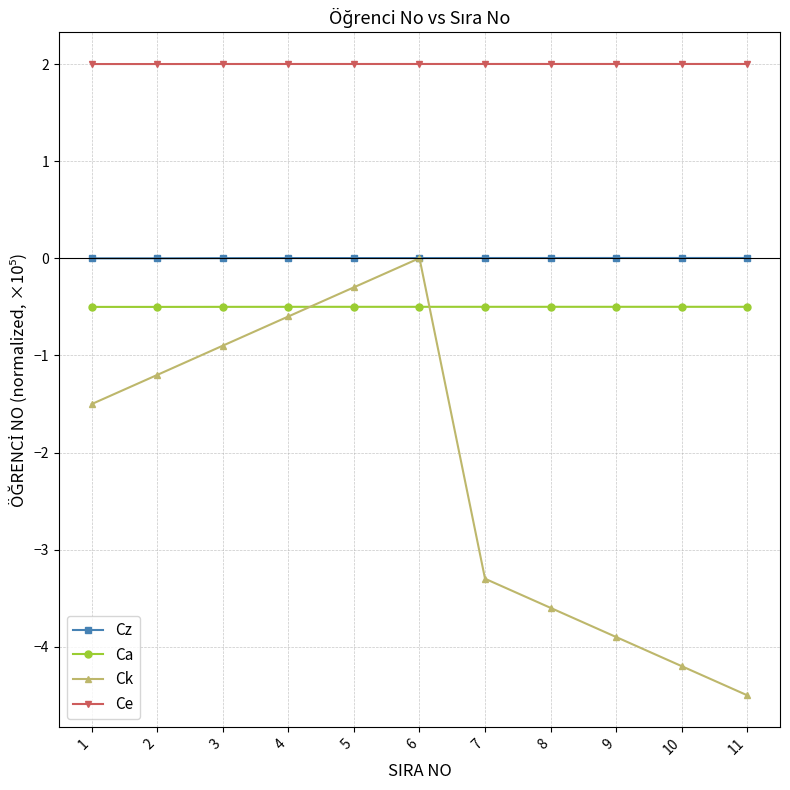

The Ce series shows 2.0 at 7. True or false?

True